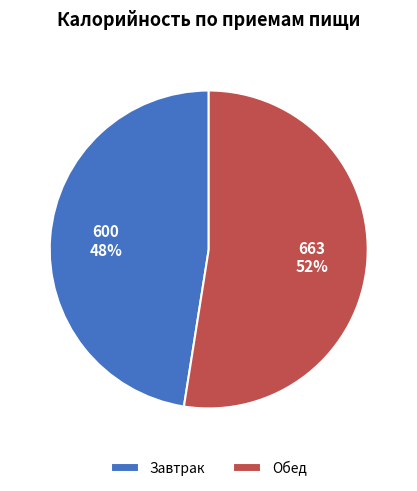

What is the ratio of the value at Завтрак to the value at Обед?

0.9